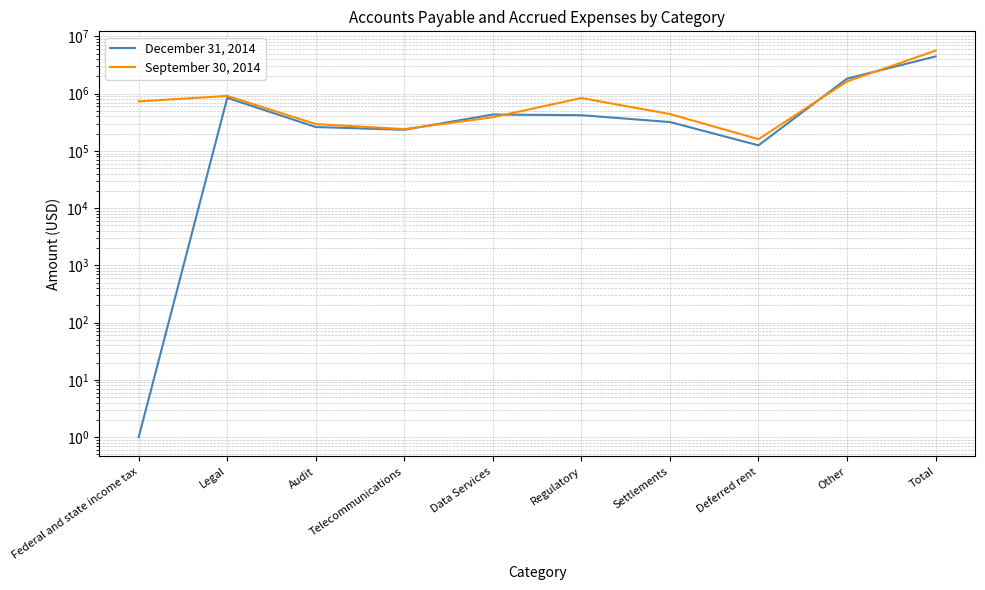

What is the value of the December 31, 2014 point at the 4th from the left?

234000